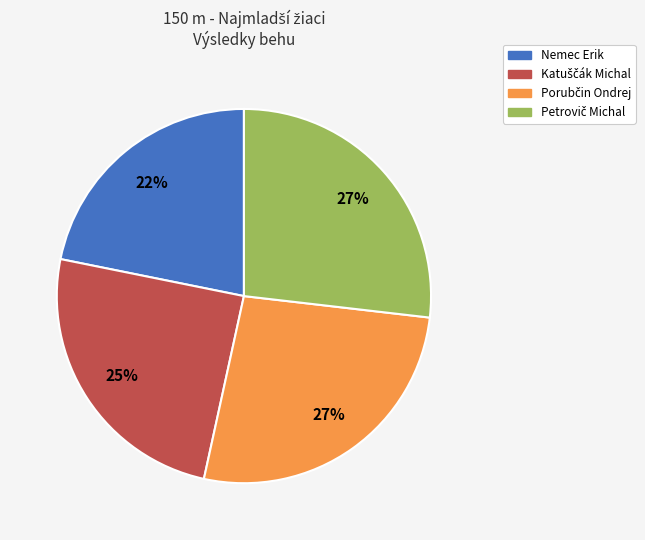

To the nearest percent, what is the average slice percentage?

25%